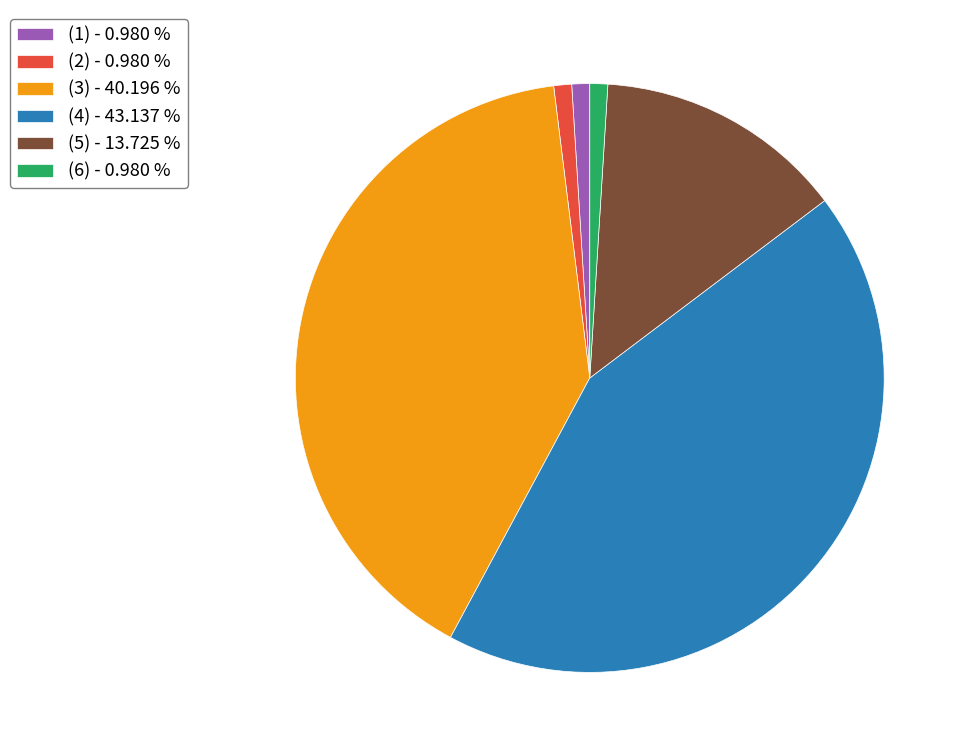

Is the sum of (3) and (5) greater than half?

Yes